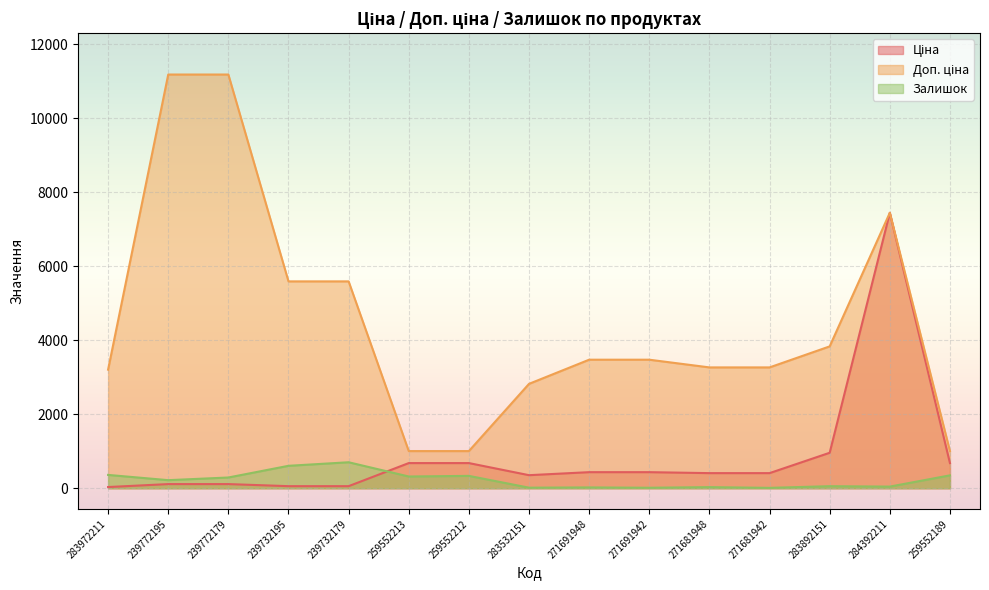

True or false: Доп. ціна and Залишок intersect in this chart.

False